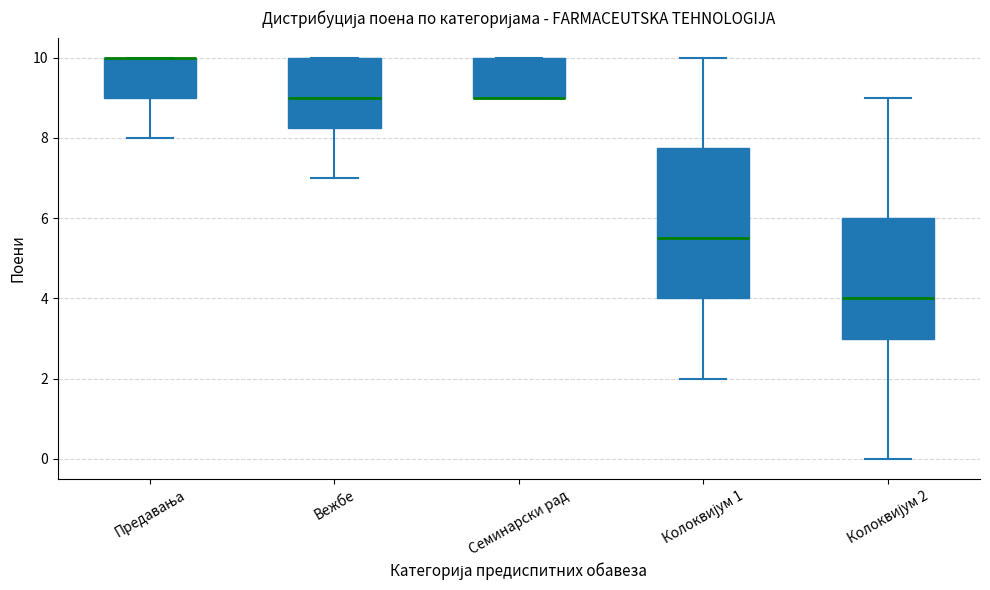

Which box is the tallest, from its lower edge to its upper edge?

Колоквијум 1